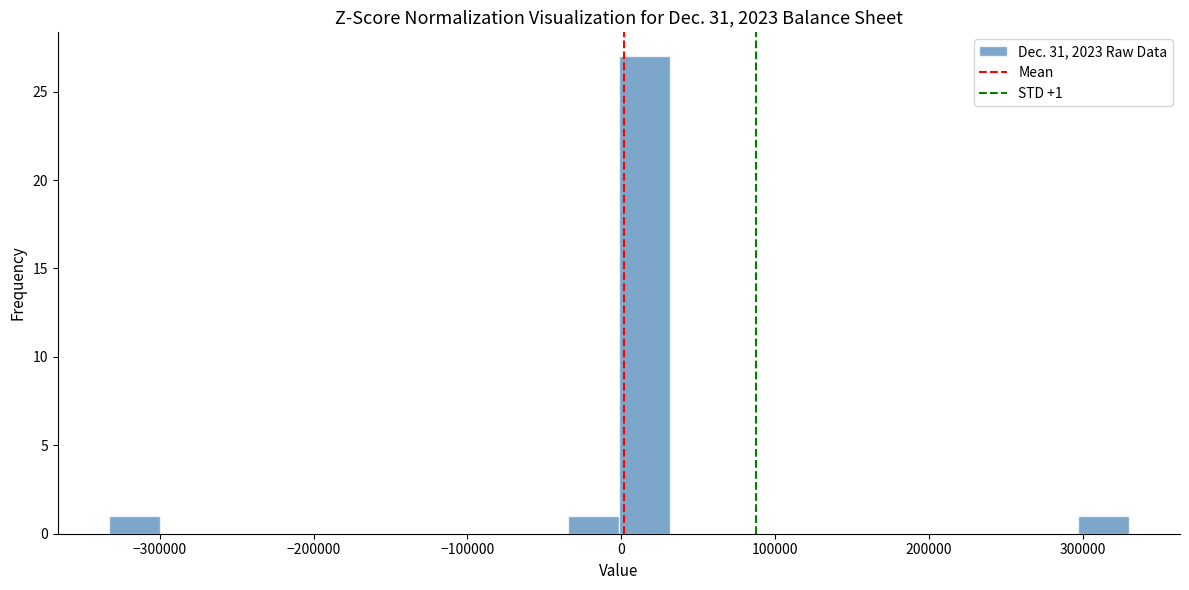

Read against the x-axis, roughly where is the centre of the tallest bar?

20000